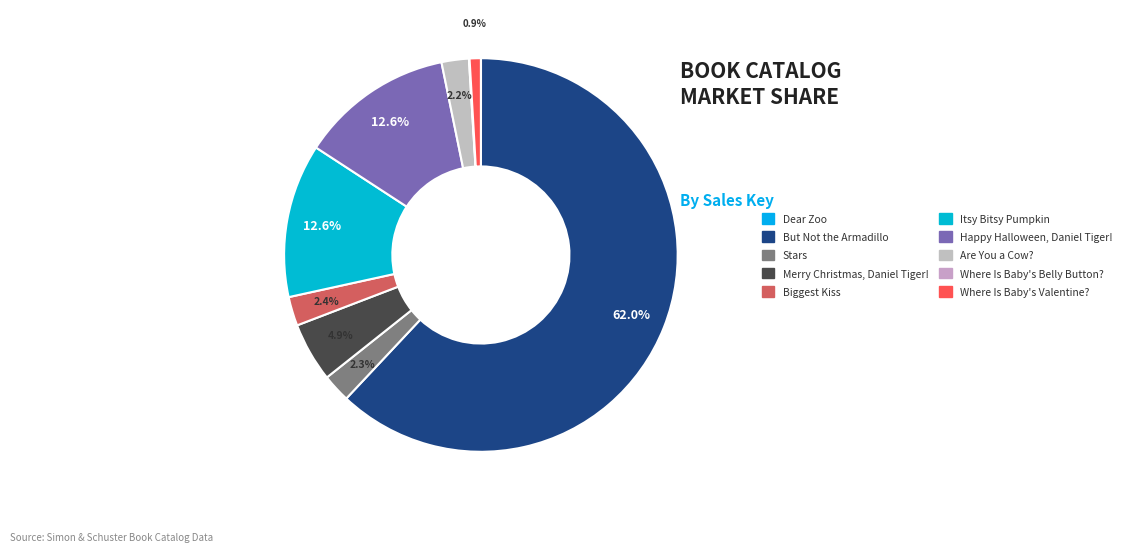

To the nearest percent, what is the average slice percentage?

10%